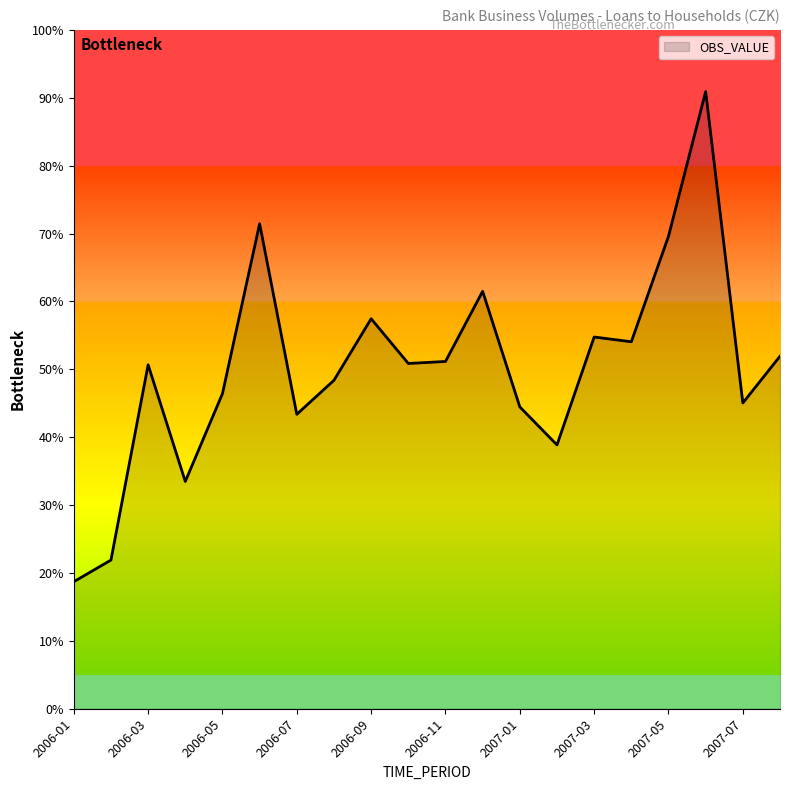

Is this an area chart (filled region under the line)?

Yes